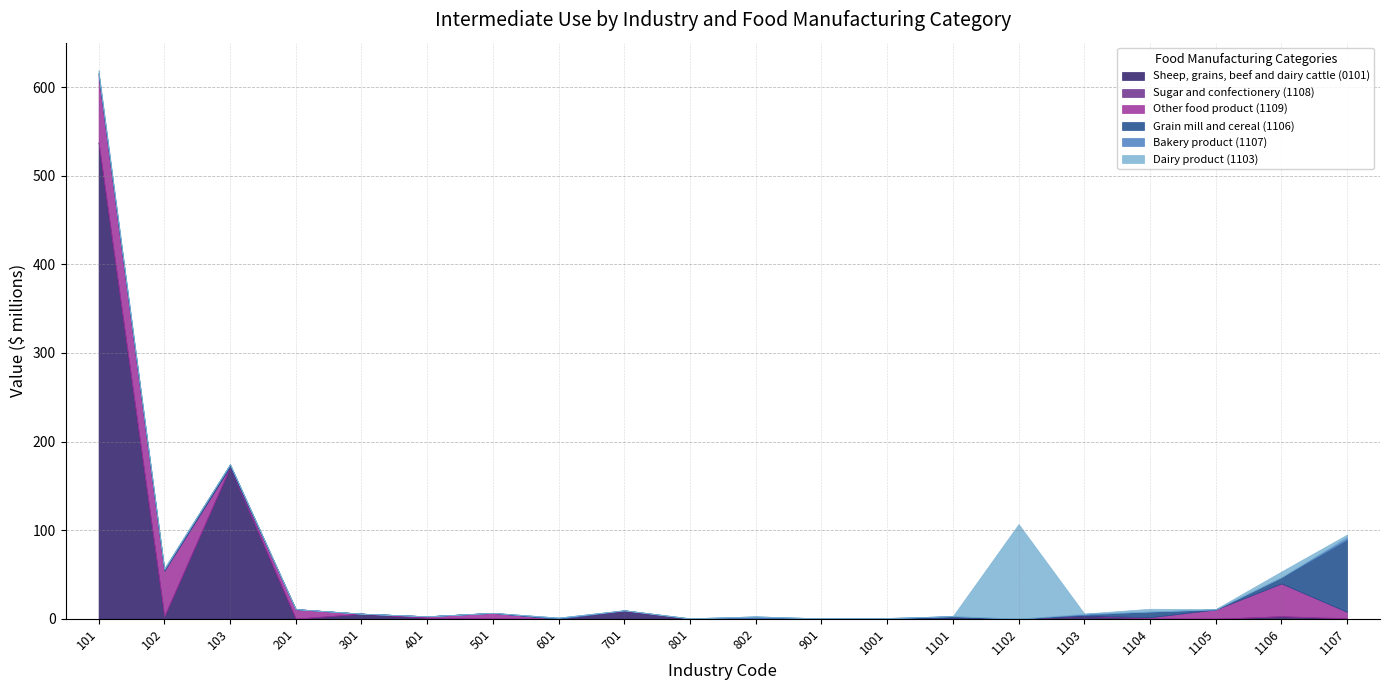

Which series has the largest total across all categories?

Sheep, grains, beef and dairy cattle (0101)